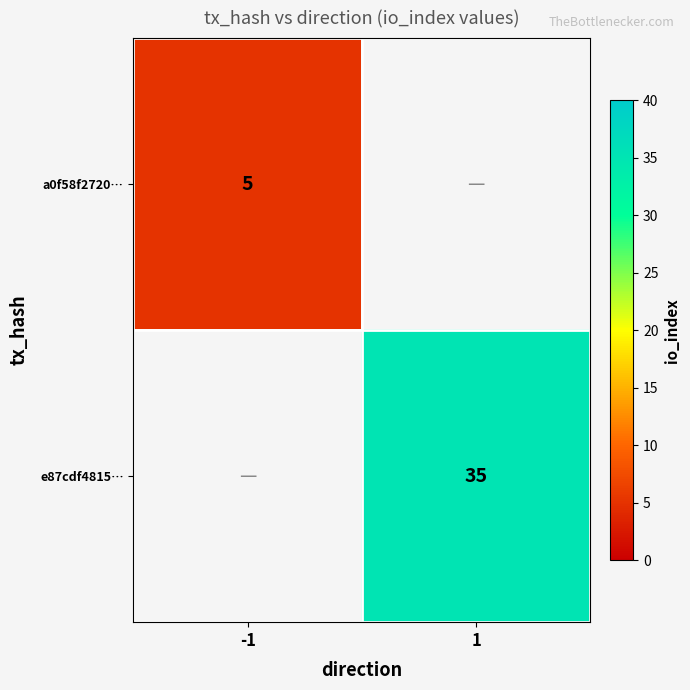

Is the value of a0f58f2720… at -1 greater than the value of e87cdf4815… at 1?

No